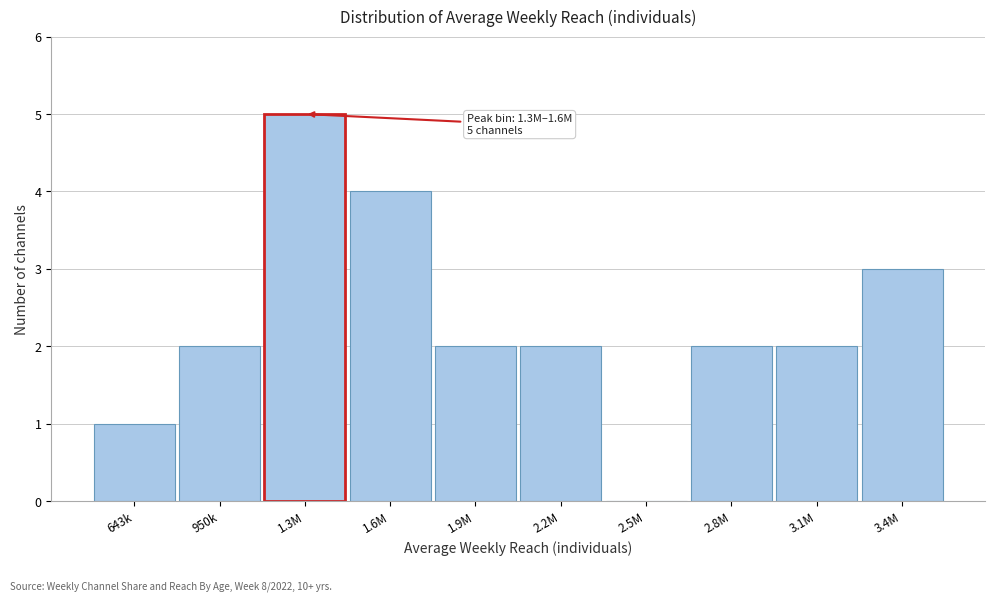

Reading right to left, what are all the values shown in this chart?

3.4M=3	3.1M=2	2.8M=2	2.5M=0	2.2M=2	1.9M=2	1.6M=4	1.3M=5	950k=2	643k=1